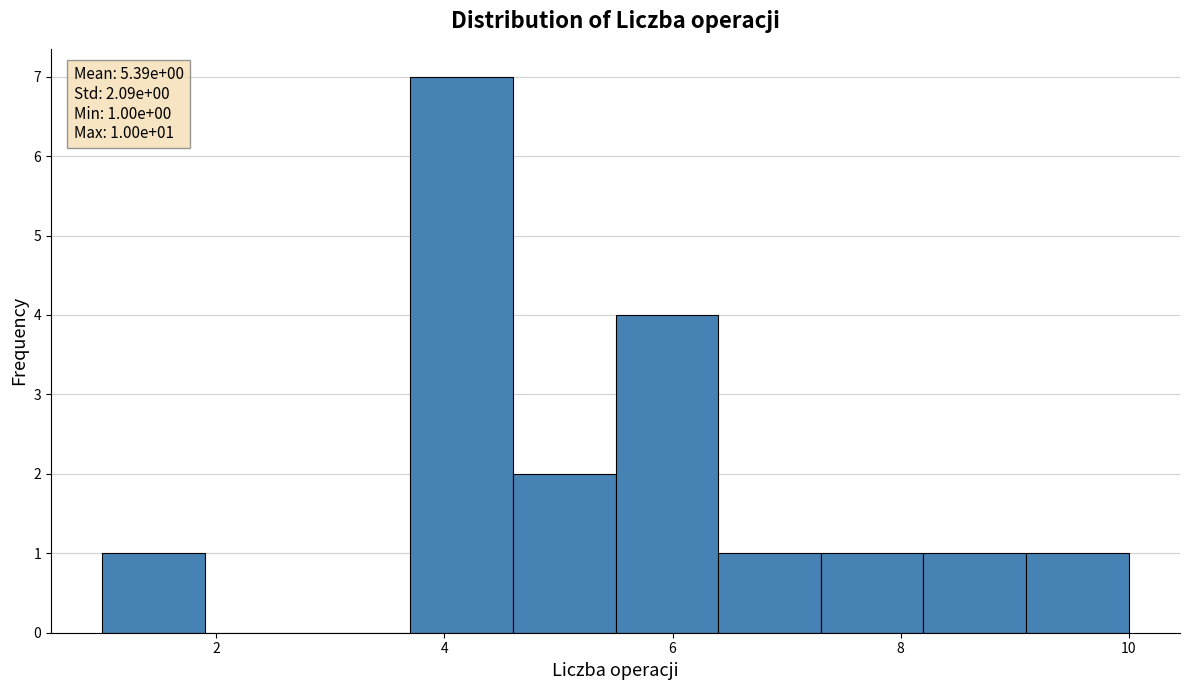

Over which range of the x-axis is the bar tallest?

3.7 to 4.6